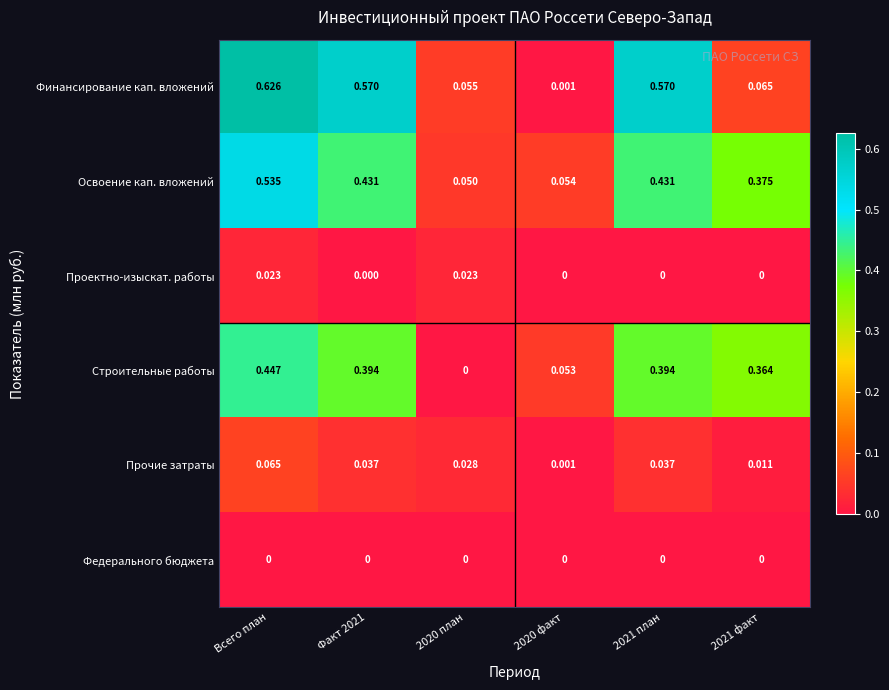

Which series has the widest spread of values?

Финансирование кап. вложений